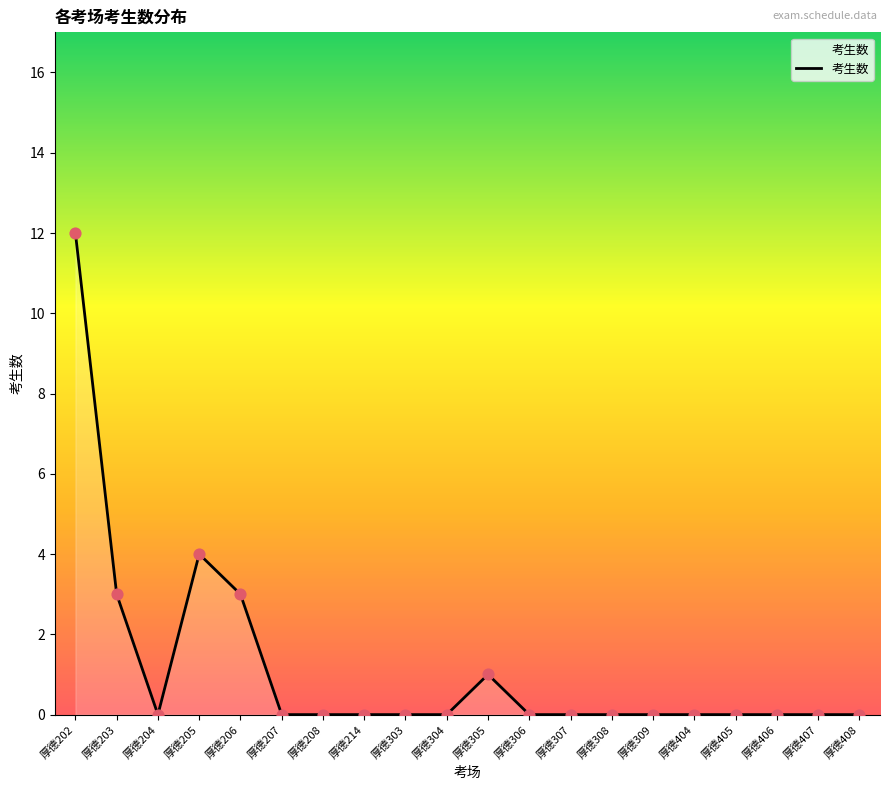

Between 厚德202 and 厚德405, which is larger?

厚德202